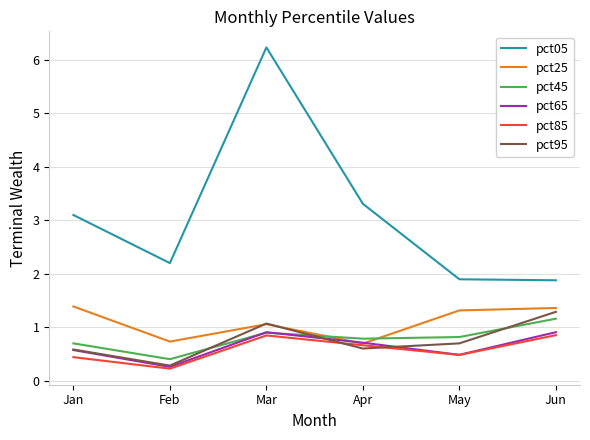

What is the difference between the maximum and minimum values in the pct45 series?

0.8